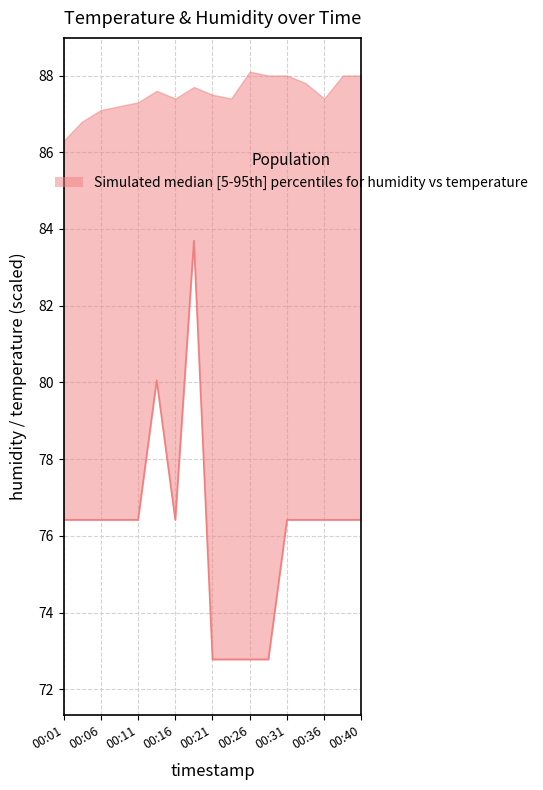

Reading left to right, list all the values displayed in this chart.

76.4	76.4	76.4	76.4	76.4	80.1	76.4	83.7	72.8	72.8	72.8	72.8	76.4	76.4	76.4	76.4	76.4